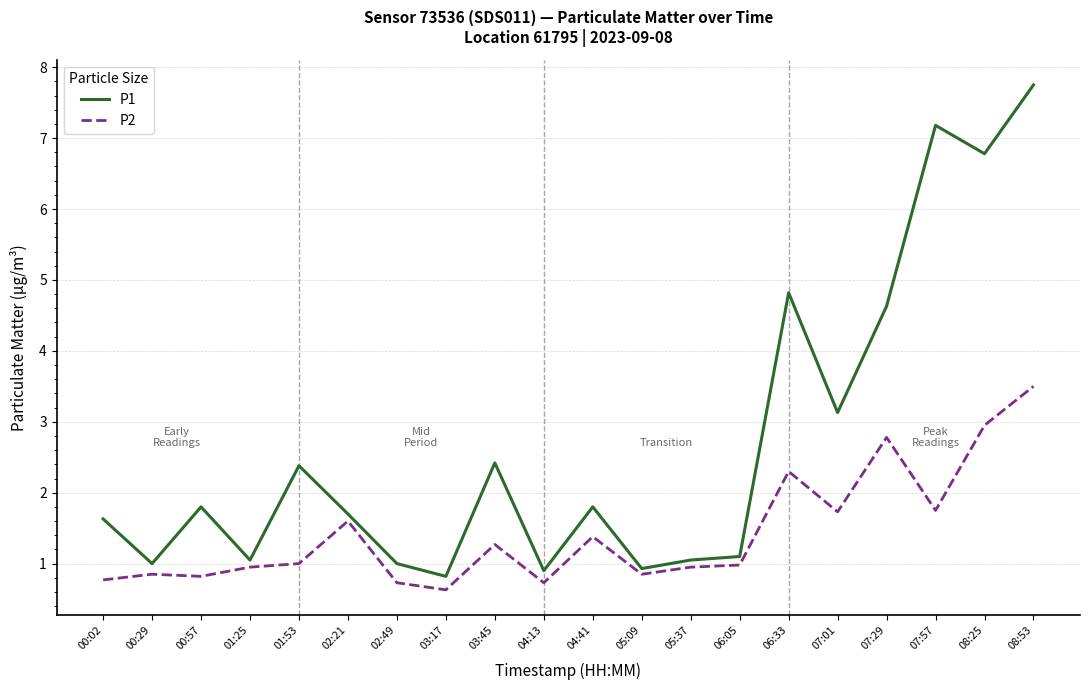

Which series has the largest range (max minus min)?

P1